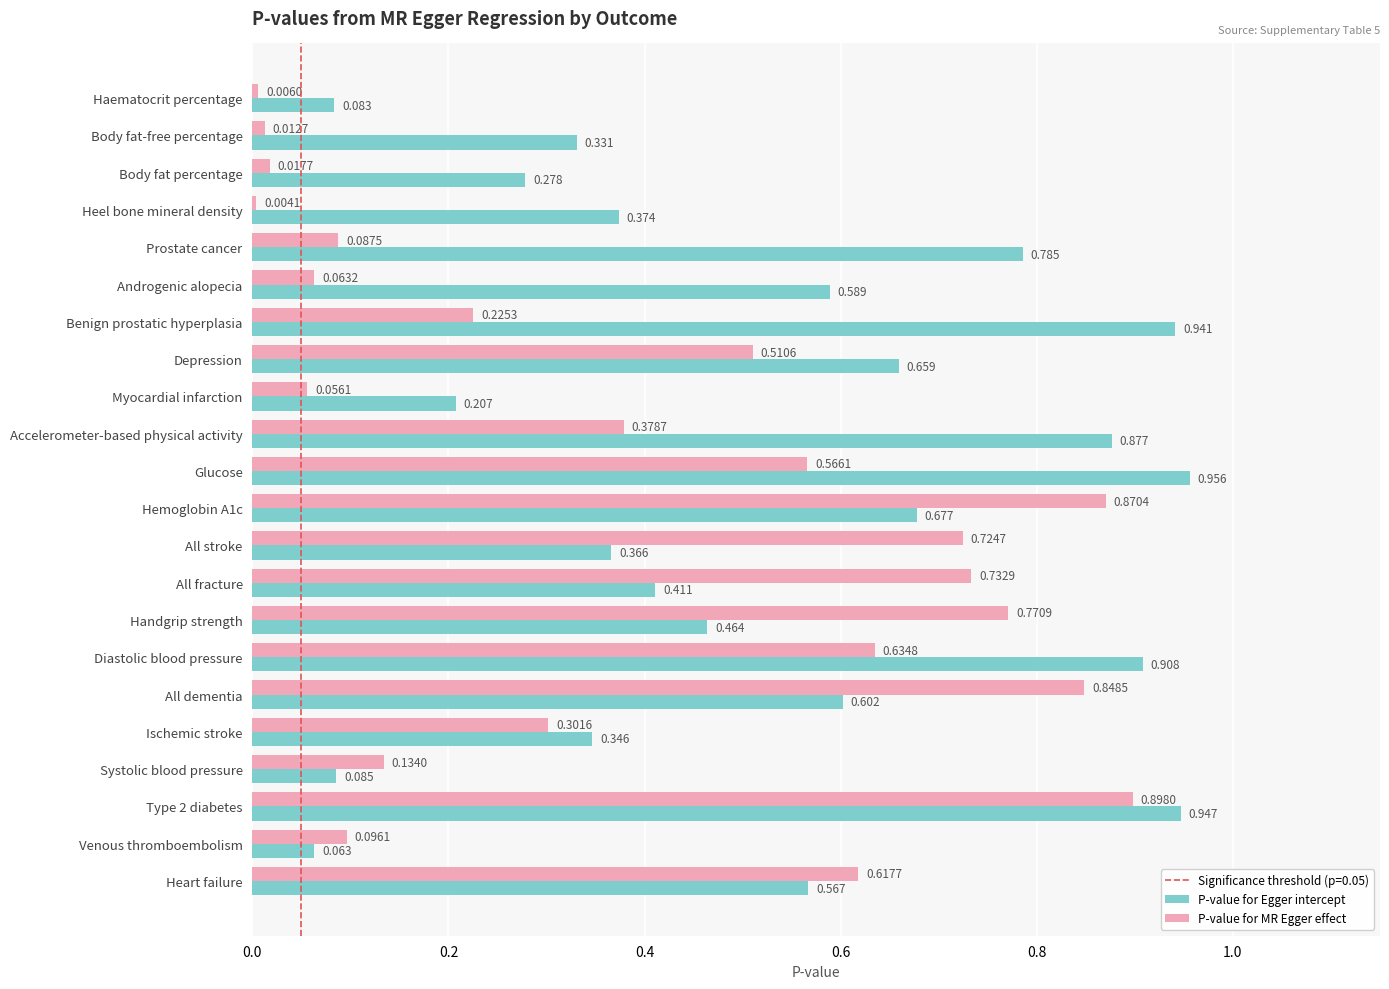

At which label is P-value for MR Egger effect closest to 0?

Heel bone mineral density